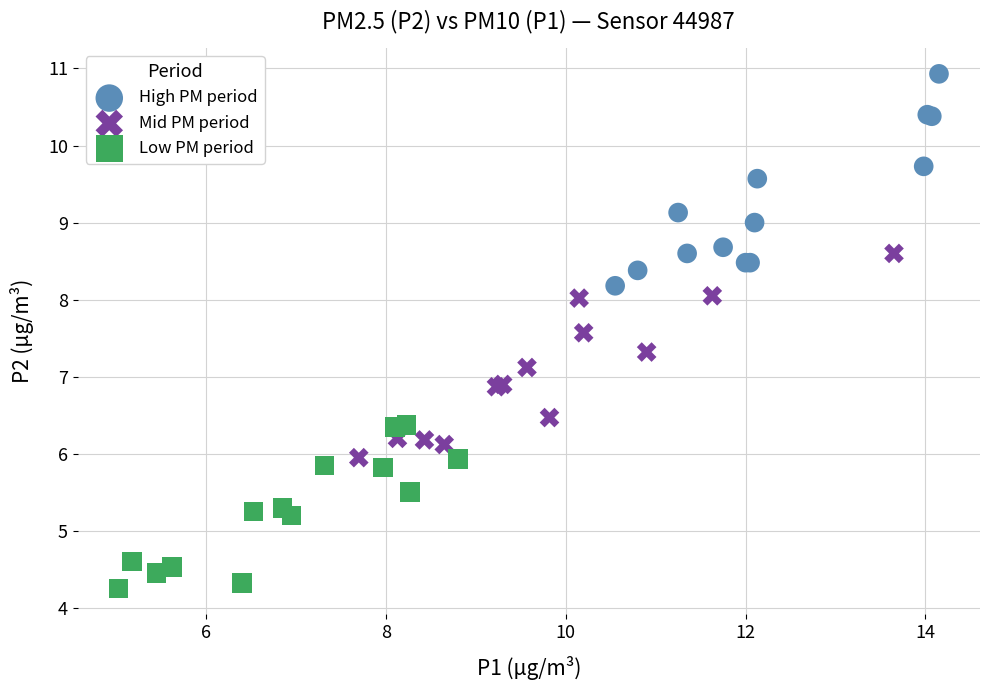

Which series contains the lowest Y value?

Low PM period